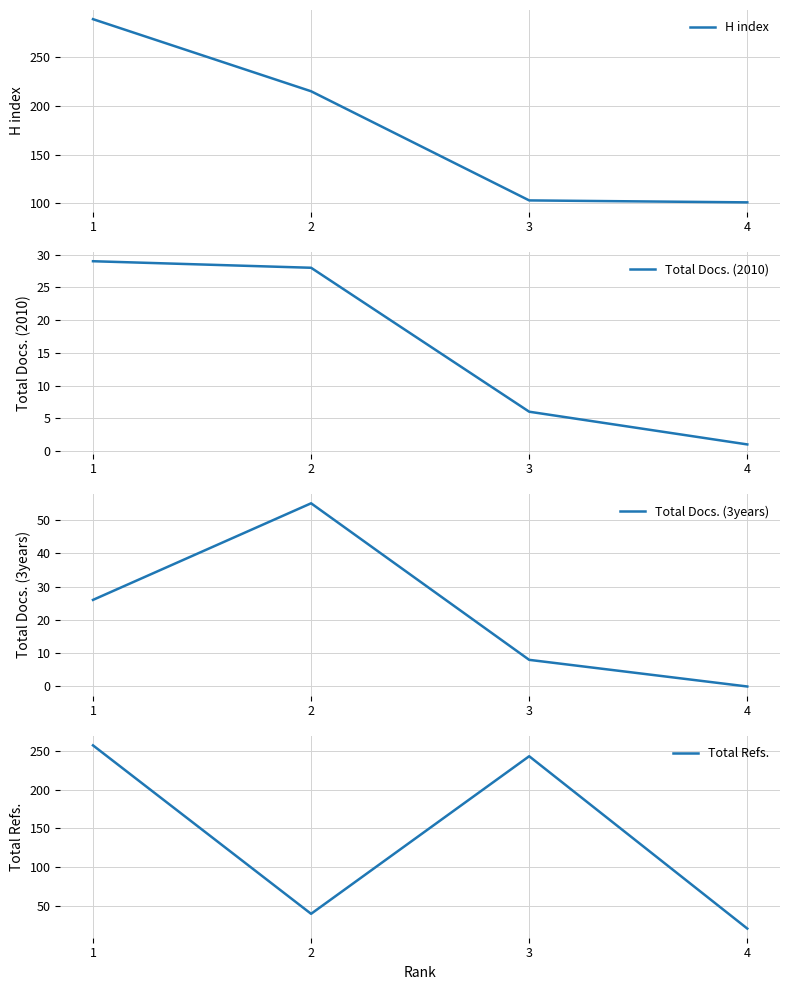

What value does the Total Docs. (3years) series have at 2, to the nearest 5?

55